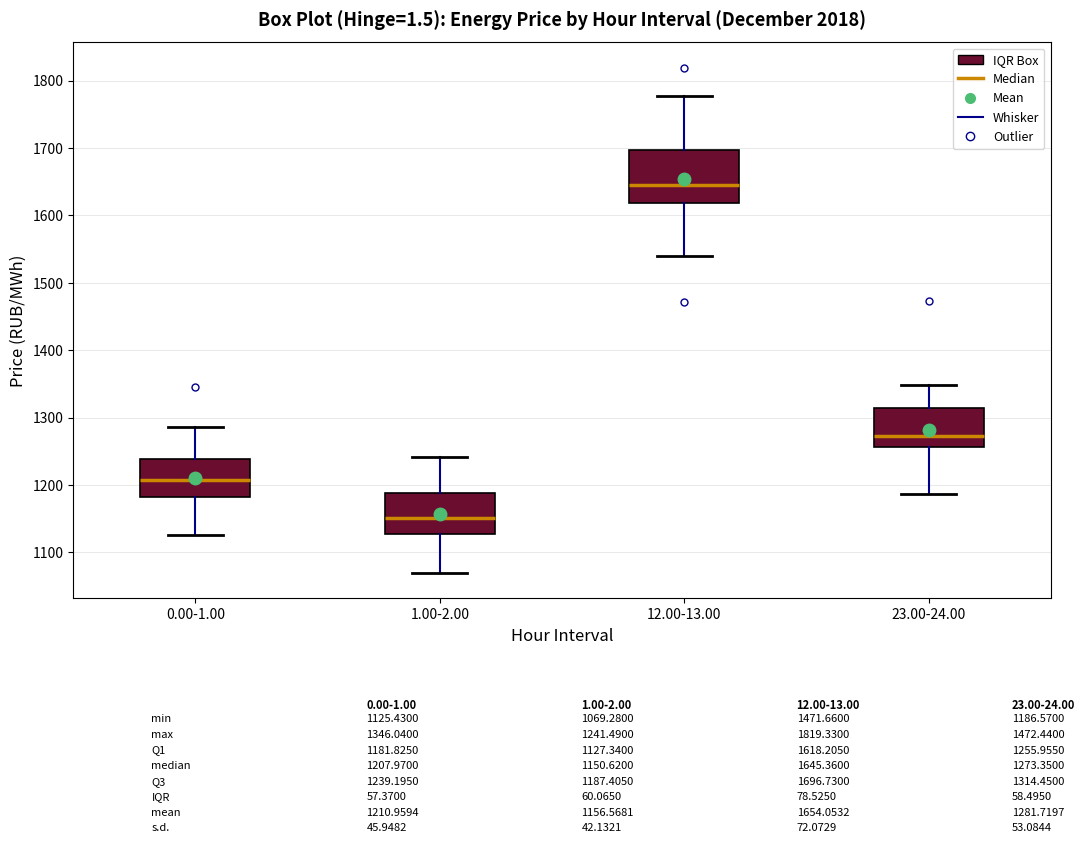

Which box has the highest median line?

12.00-13.00